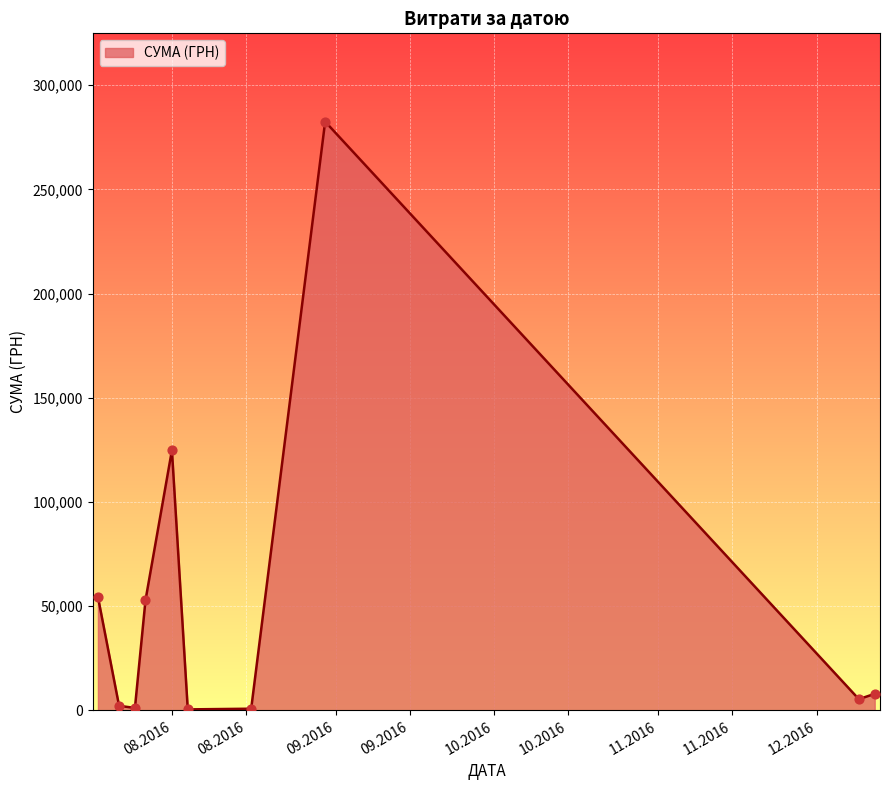

What is the greatest value displayed?

282495.1